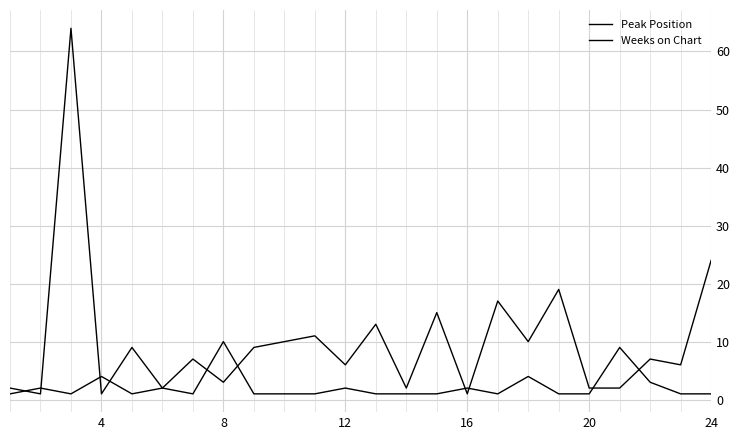

How many lines are shown in the chart?

2